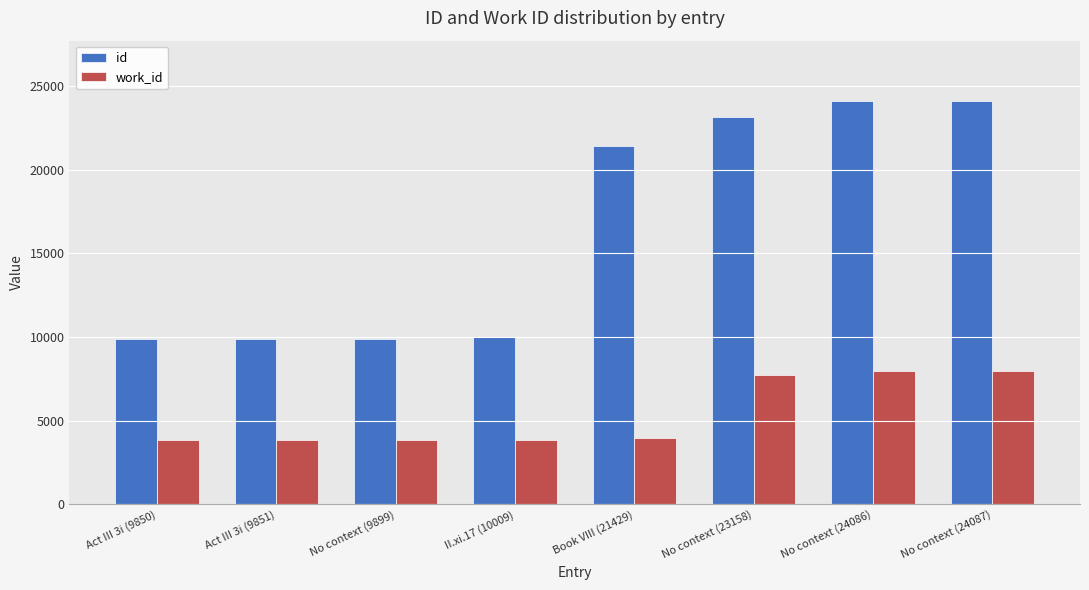

What is the value of the work_id bar at the 4th from the left?

3866